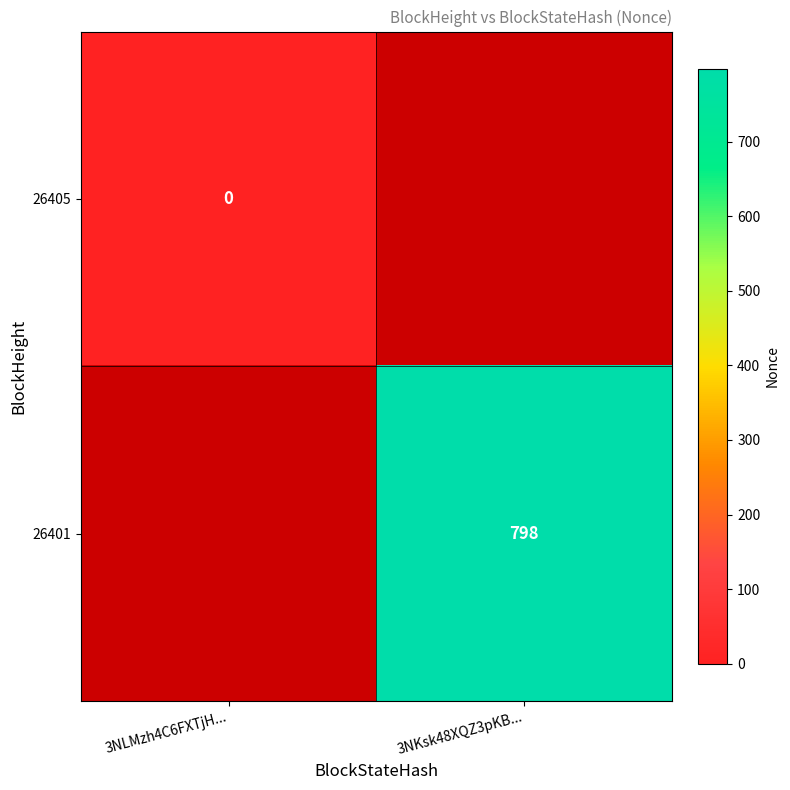

At how many categories does at least one series exceed 294?

1